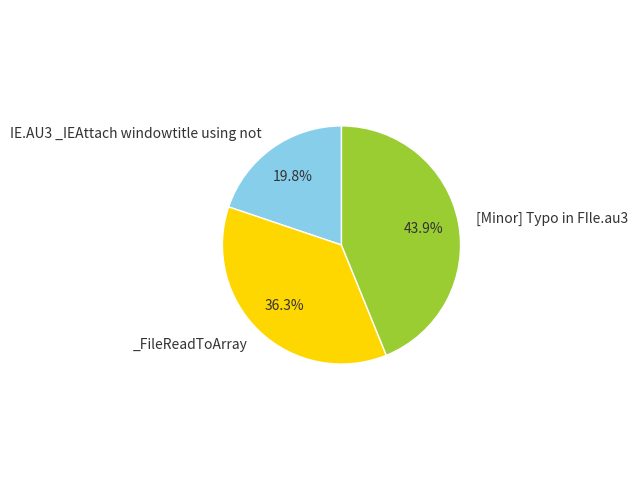

Is there any slice that represents more than half of the pie?

No